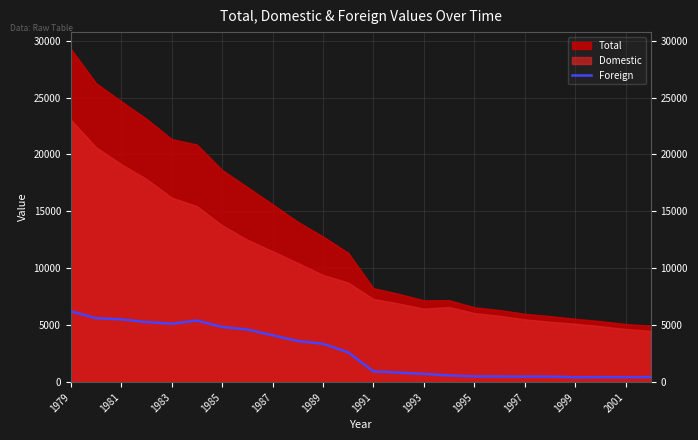

What is the highest value of the Foreign series?

6223